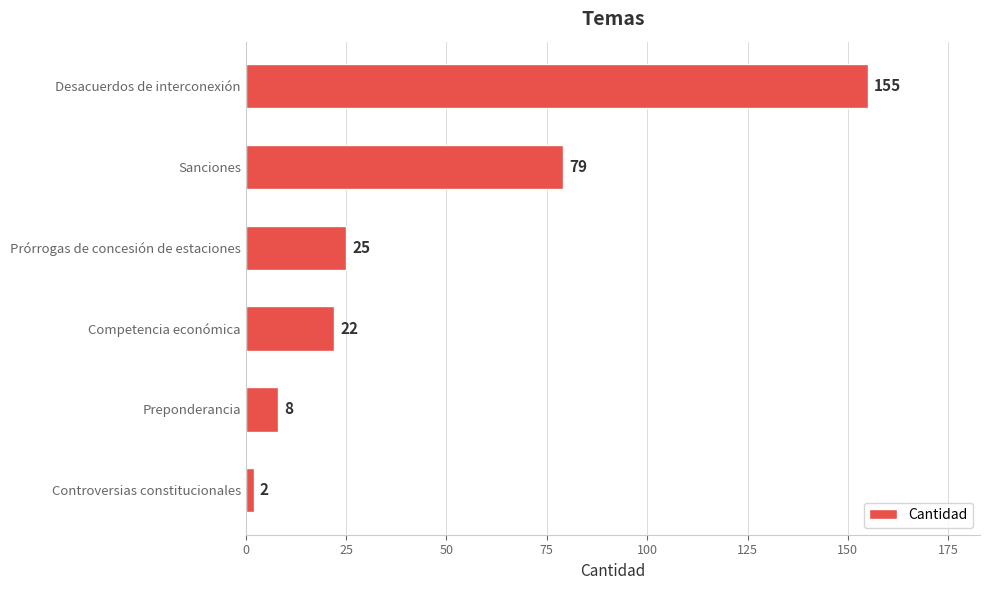

How many categories are shown in the chart?

6